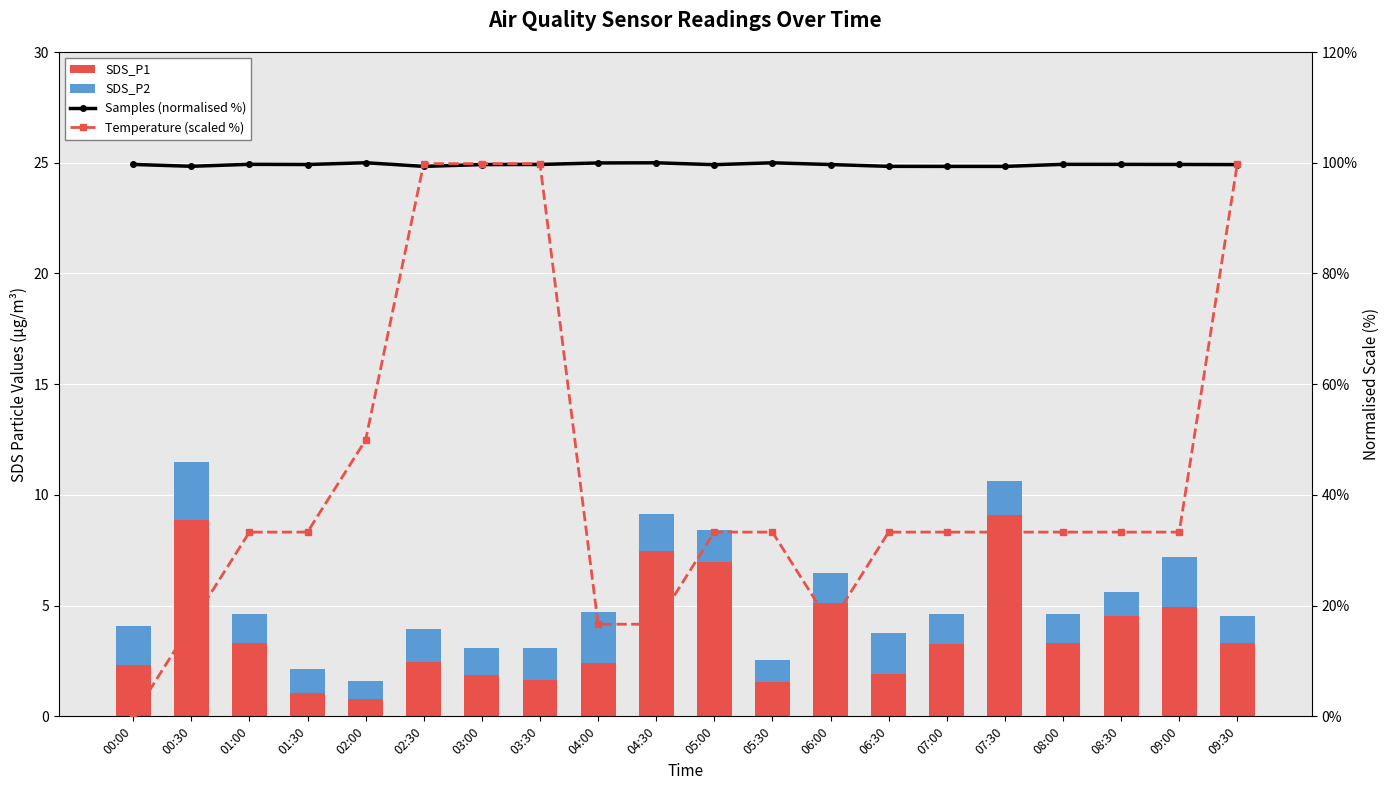

Reading left to right, list all the values displayed in this chart.

SDS_P1: 2.3	8.9	3.3	1.1	0.8	2.5	1.9	1.6	2.4	7.5	7.0	1.5	5.1	1.9	3.3	9.1	3.3	4.5	4.9	3.3
SDS_P2: 1.8	2.6	1.3	1.1	0.8	1.5	1.2	1.5	2.3	1.7	1.4	1.0	1.3	1.8	1.3	1.5	1.3	1.1	2.3	1.2
Samples (normalised %): 99.7	99.4	99.7	99.7	100.0	99.3	99.7	99.7	100.0	100.0	99.6	100.0	99.7	99.3	99.3	99.3	99.7	99.7	99.7	99.7
Temperature (scaled %): 0.0	16.6	33.3	33.3	49.9	99.8	99.8	99.8	16.6	16.6	33.3	33.3	16.6	33.3	33.3	33.3	33.3	33.3	33.3	99.8